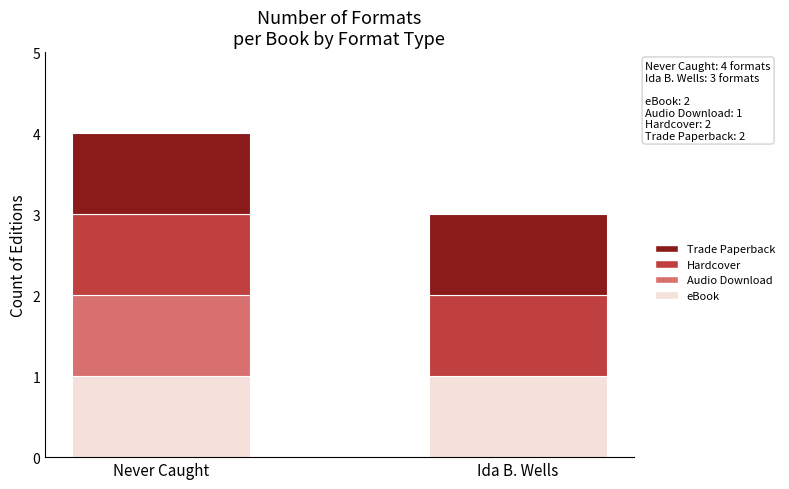

True or false: eBook has a value of 2 at Ida B. Wells.

False